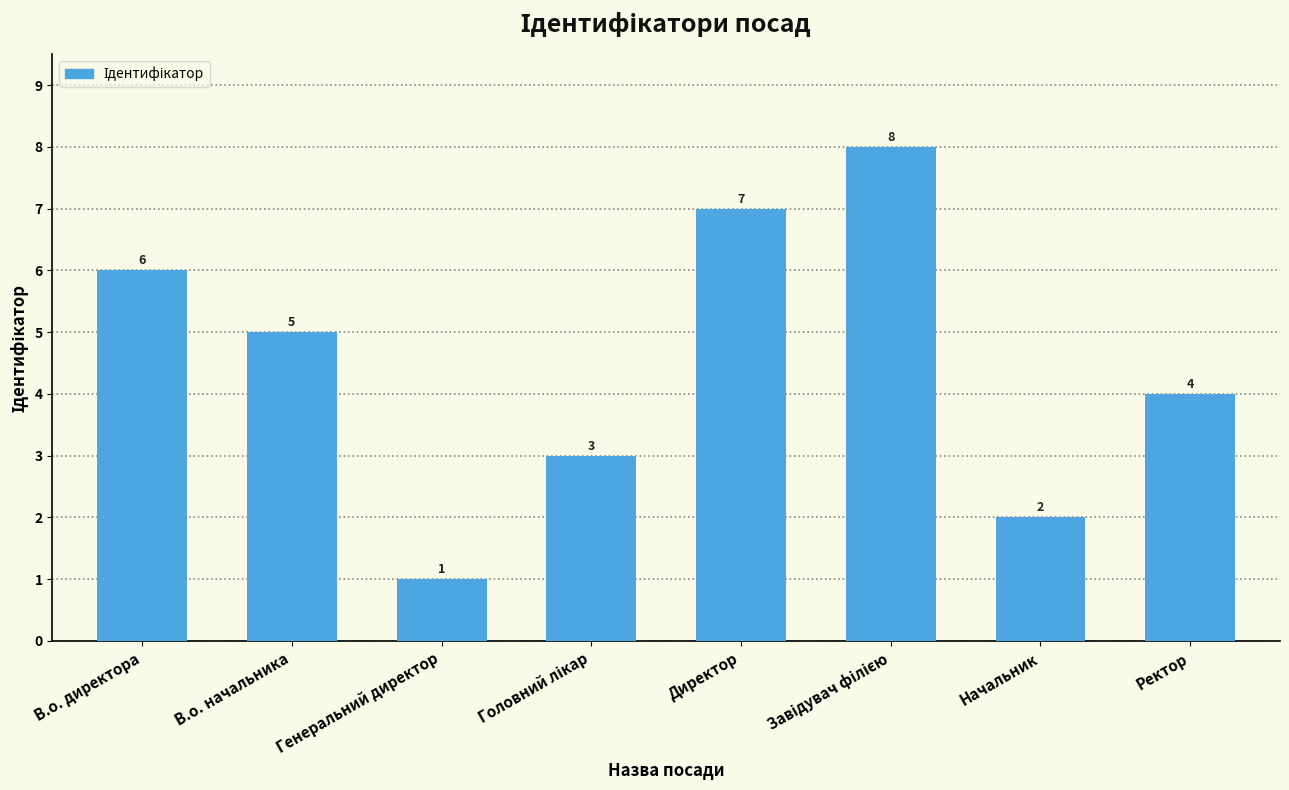

Reading left to right, what are all the values shown in this chart?

6	5	1	3	7	8	2	4